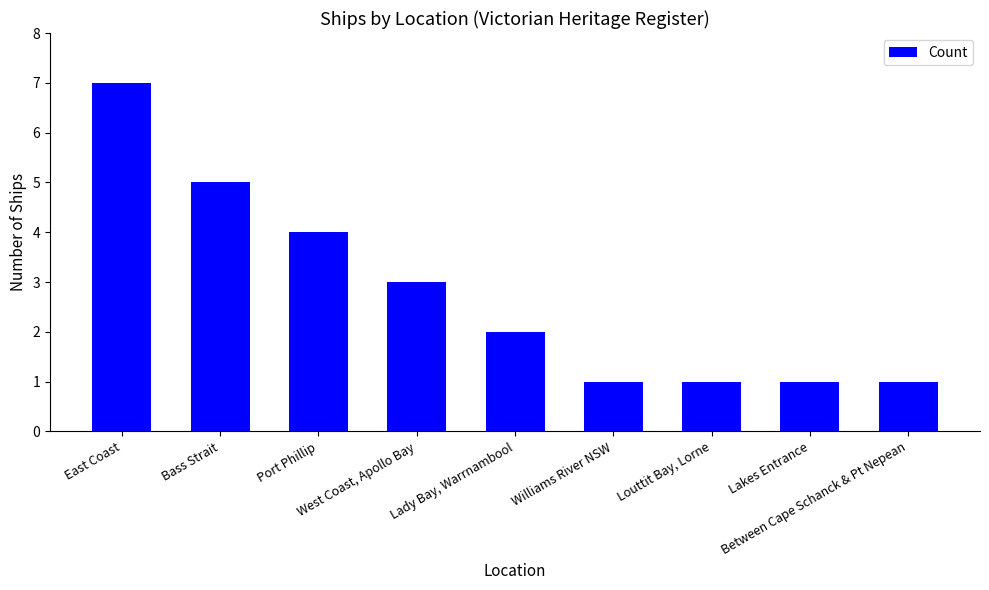

What is the label of the 6th bar from the right?

West Coast, Apollo Bay